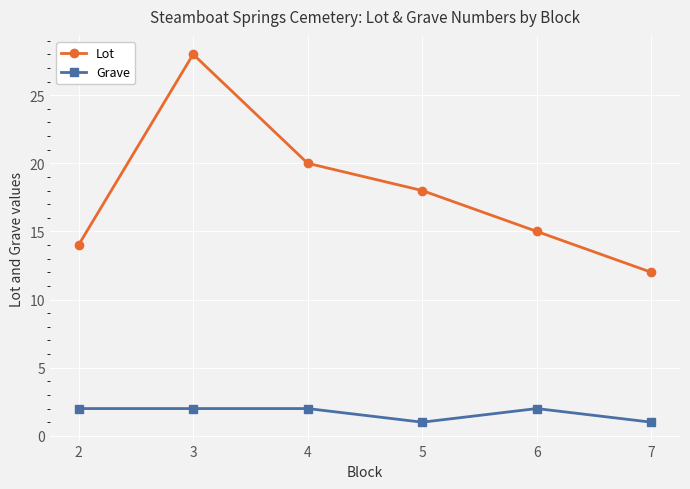

Reading right to left, what are all the values shown in this chart?

Lot: 7=12	6=15	5=18	4=20	3=28	2=14
Grave: 7=1	6=2	5=1	4=2	3=2	2=2